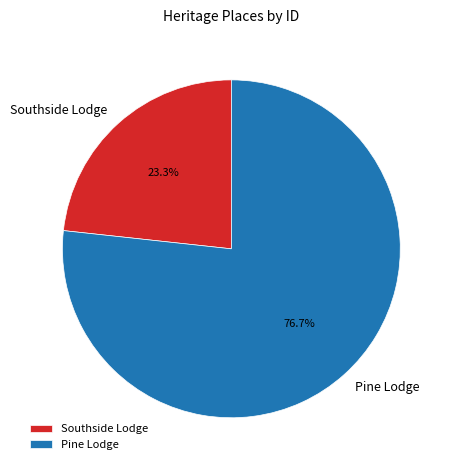

Which has a higher value, Pine Lodge or Southside Lodge?

Pine Lodge